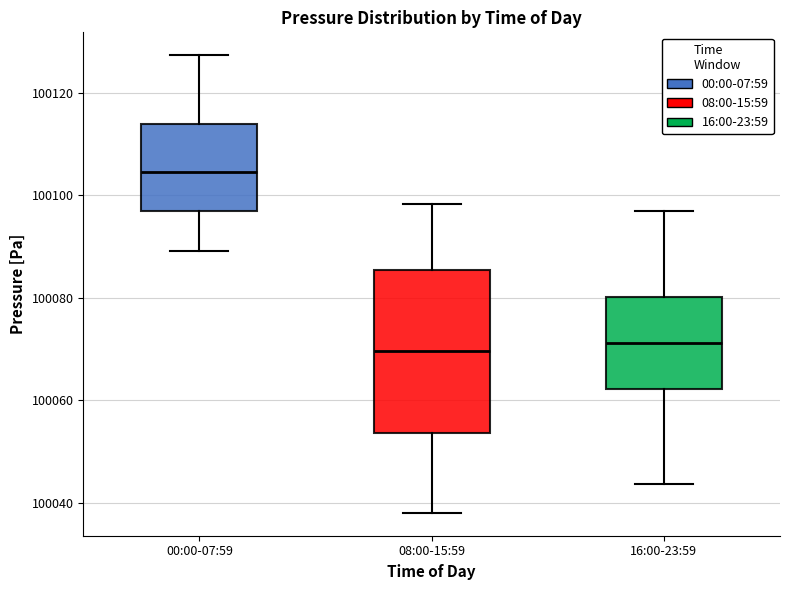

Reading left to right, transcribe this box plot: for each box, give where its median line is, the range the box spans, and where its two whiskers end, as read against the y-axis. The values are not printed on the chart, so give them approximately, as read against the axis.

00:00-07:59: median 100104, box 100096 to 100114, whiskers 100090 to 100128
08:00-15:59: median 100070, box 100054 to 100086, whiskers 100038 to 100098
16:00-23:59: median 100072, box 100062 to 100080, whiskers 100044 to 100098